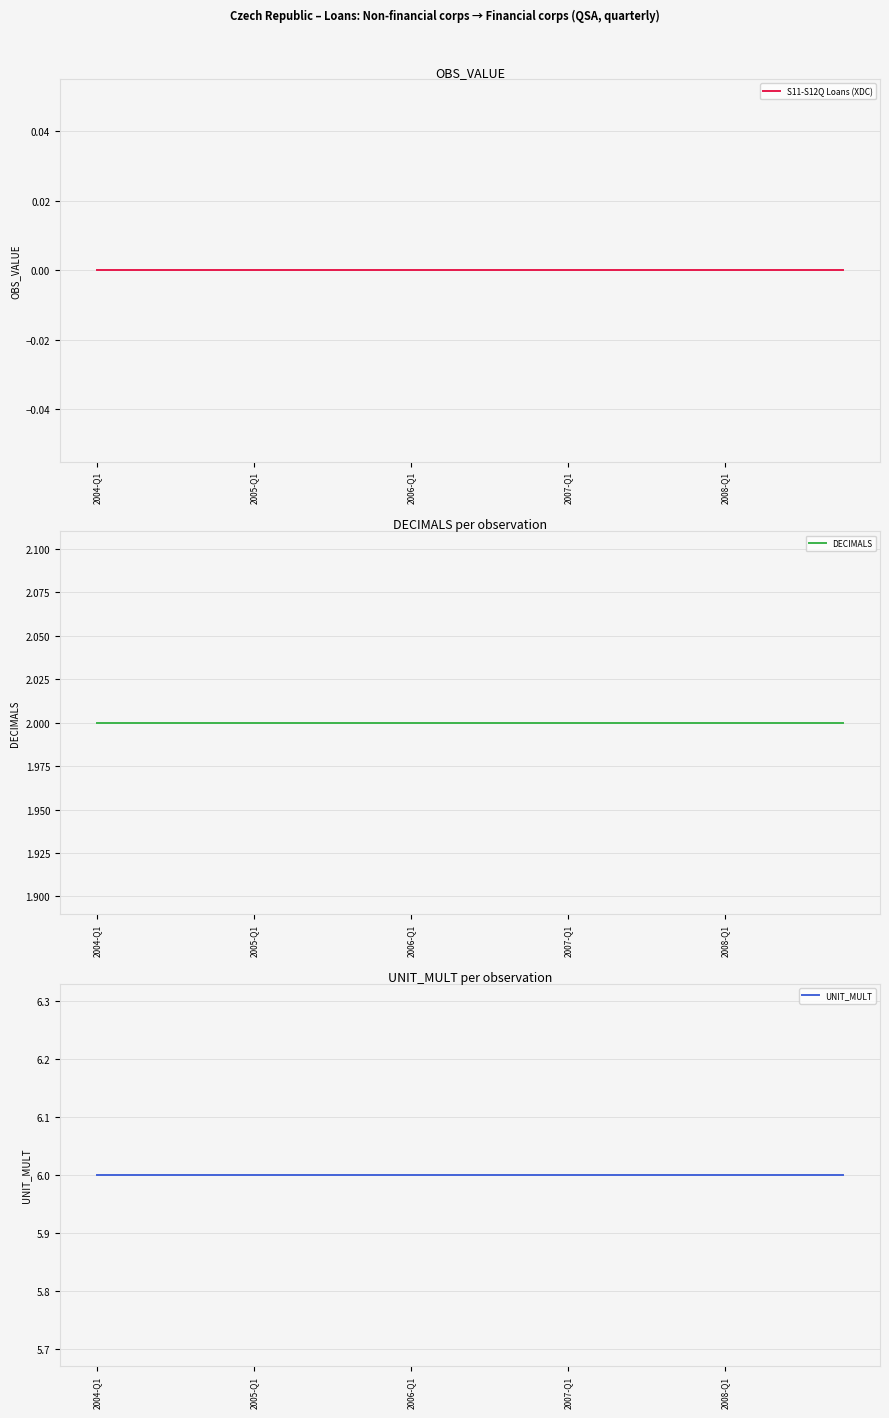

True or false: DECIMALS has more than 1 interior local peaks.

False